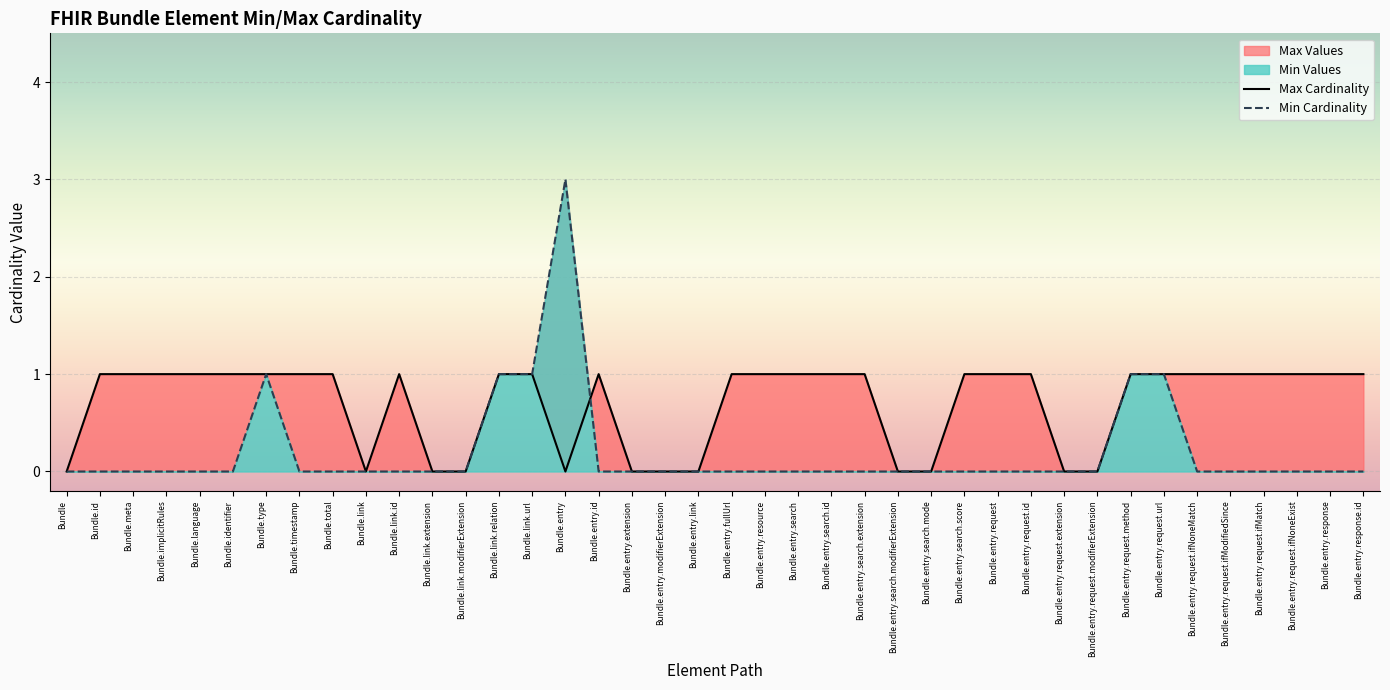

How many interior local peaks does the Max Cardinality series have?

2